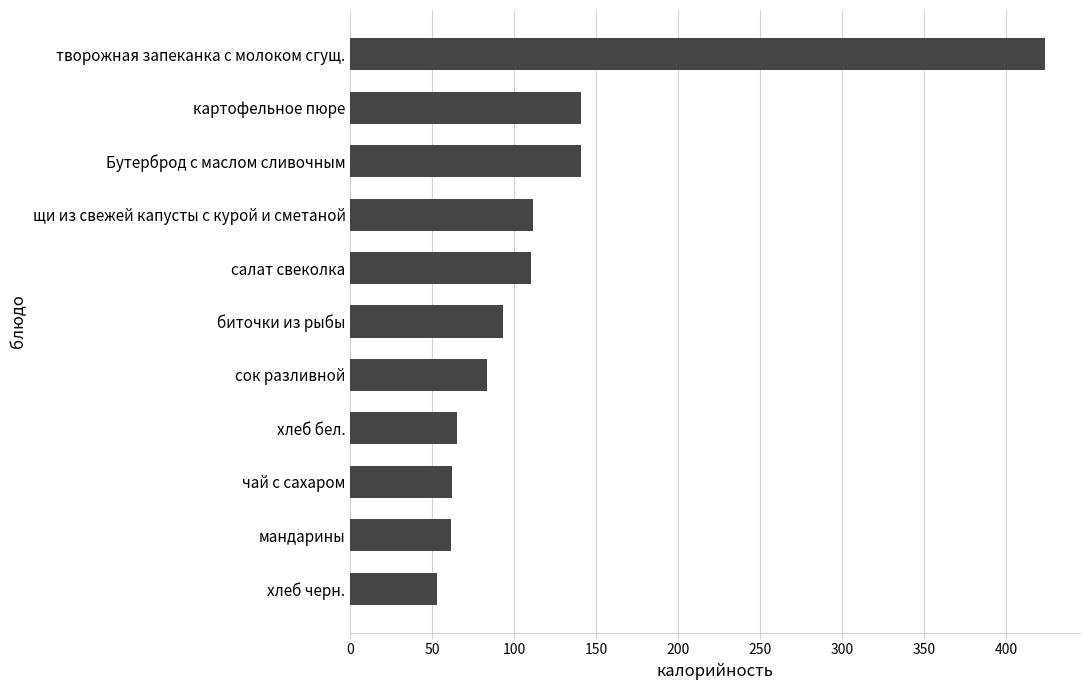

Which category has the highest value across all series?

творожная запеканка с молоком сгущ.